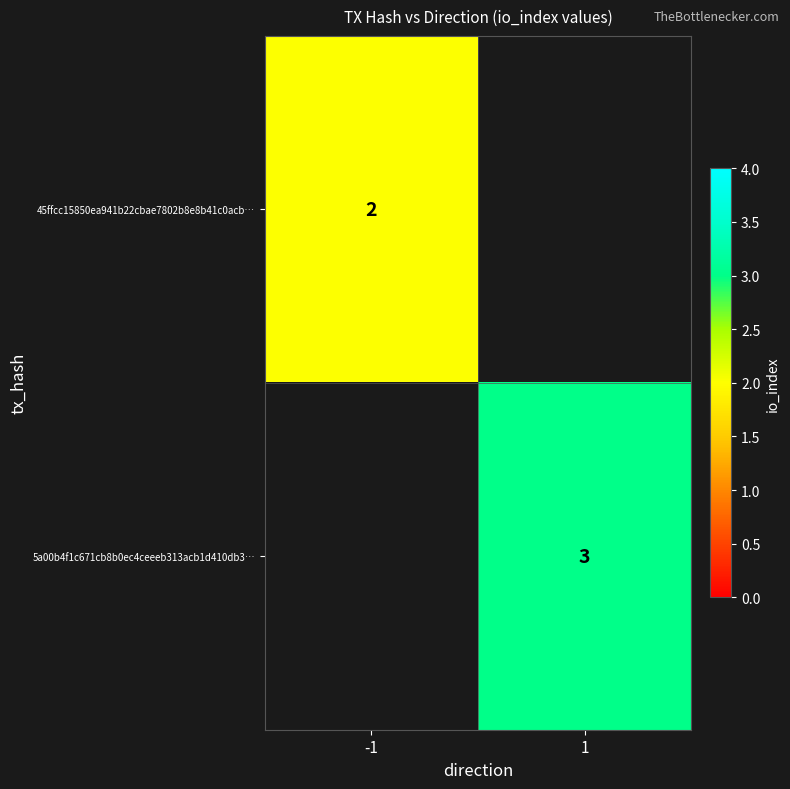

Is the value of 5a00b4f1c671cb8b0ec4ceeeb313acb1d410db3… at 1 greater than the value of 45ffcc15850ea941b22cbae7802b8e8b41c0acb… at -1?

Yes